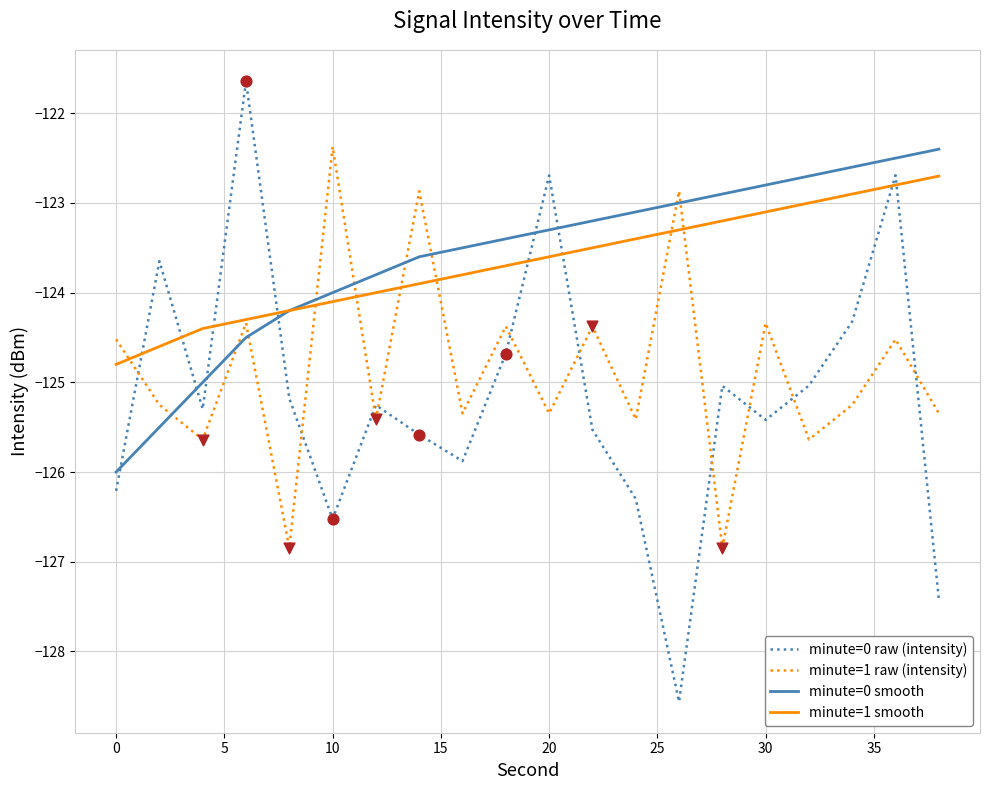

What are all the series names shown in the legend?

minute=0 raw (intensity), minute=1 raw (intensity), minute=0 smooth, minute=1 smooth